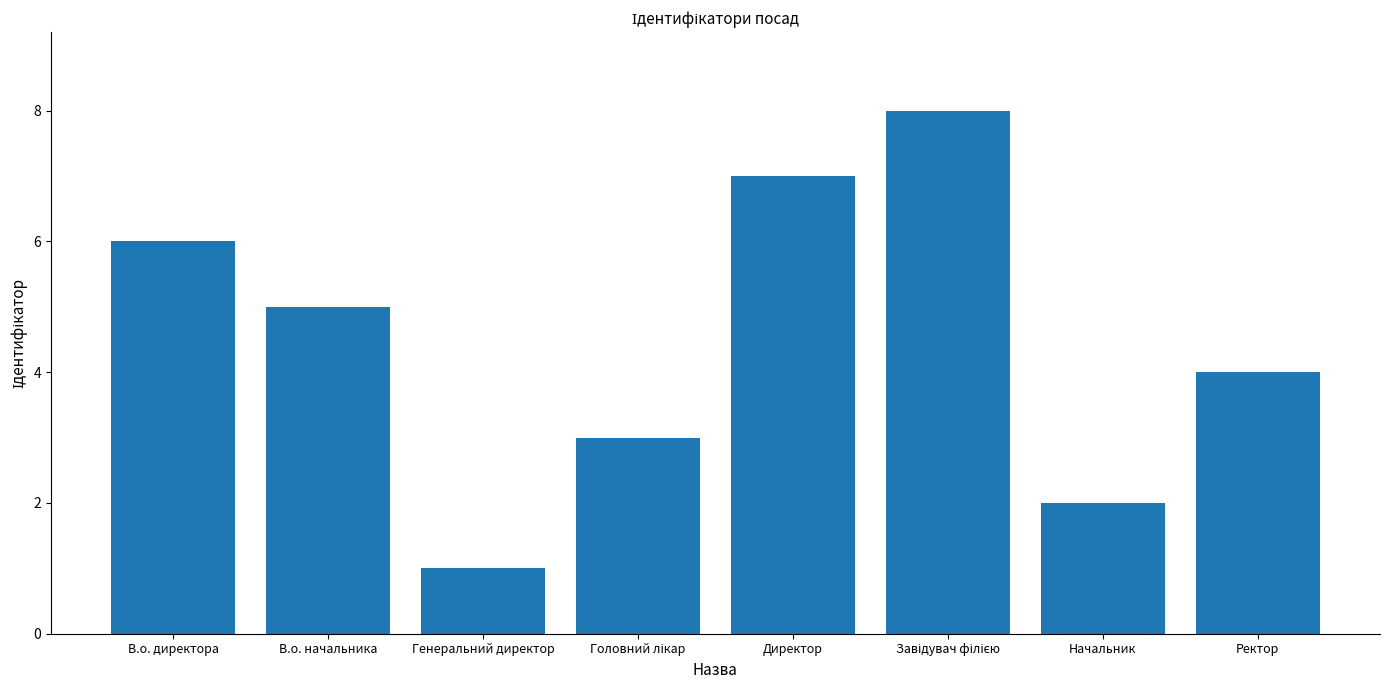

What is the value of the 3rd bar from the left?

1